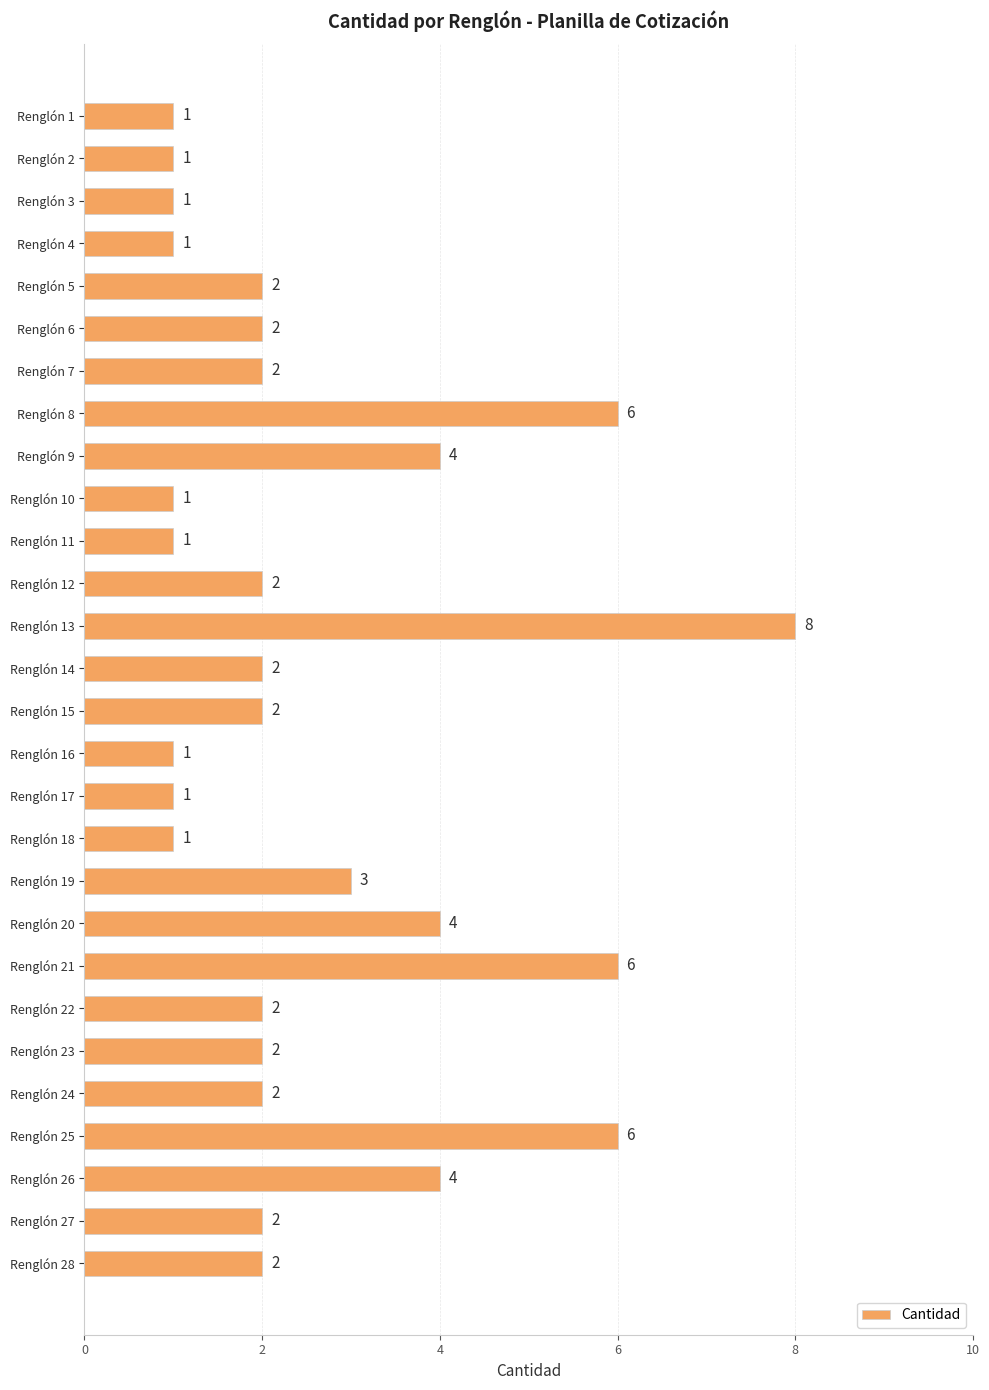

Reading top to bottom, what are all the values shown in this chart?

Renglón 1=1	Renglón 2=1	Renglón 3=1	Renglón 4=1	Renglón 5=2	Renglón 6=2	Renglón 7=2	Renglón 8=6	Renglón 9=4	Renglón 10=1	Renglón 11=1	Renglón 12=2	Renglón 13=8	Renglón 14=2	Renglón 15=2	Renglón 16=1	Renglón 17=1	Renglón 18=1	Renglón 19=3	Renglón 20=4	Renglón 21=6	Renglón 22=2	Renglón 23=2	Renglón 24=2	Renglón 25=6	Renglón 26=4	Renglón 27=2	Renglón 28=2